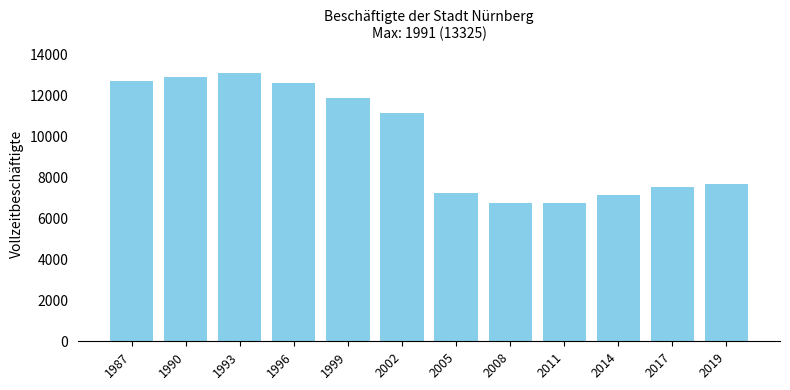

What is the minimum value shown in the chart?

6735